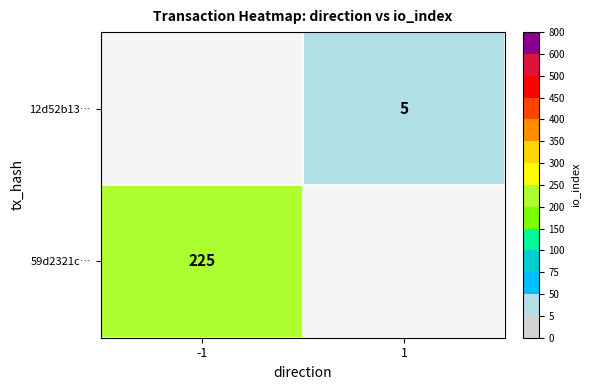

Is it true that 59d2321c… equals 395 at -1?

False